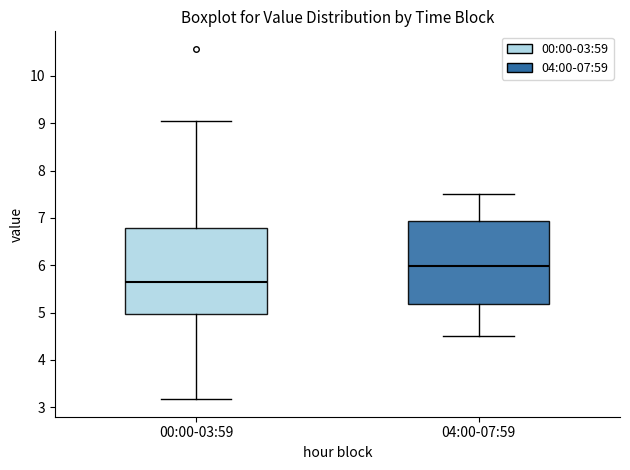

Reading left to right, read every box against the y-axis: the position of its median line, the range the box covers, and the ends of its whiskers. The values are not printed on the chart, so give them approximately, as read against the axis.

00:00-03:59: median 5.7, box 5.0 to 6.8, whiskers 3.2 to 9.1
04:00-07:59: median 6.0, box 5.2 to 6.9, whiskers 4.5 to 7.5